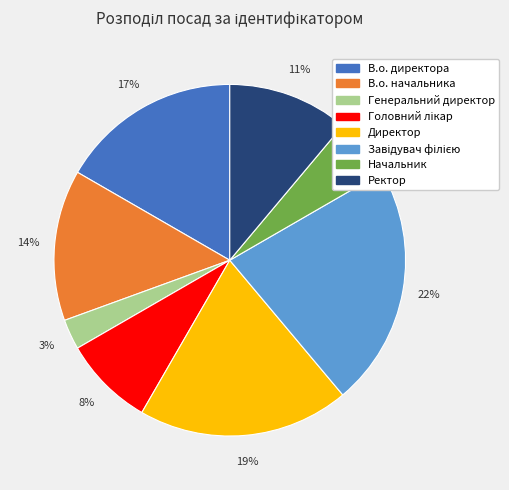

Is it true that В.о. директора is 2% of the pie?

False